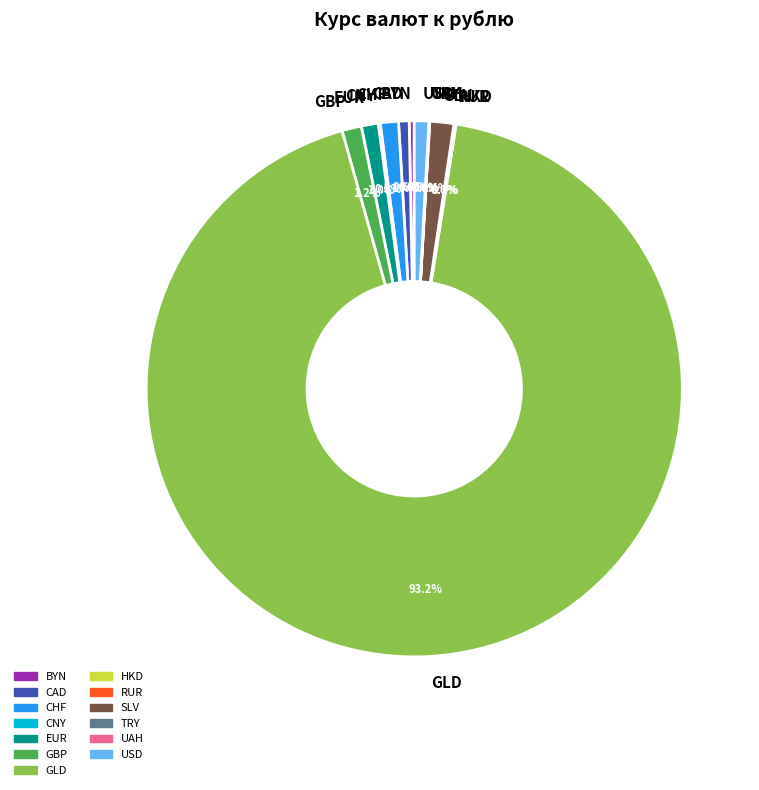

Which category has the biggest portion of the pie?

GLD